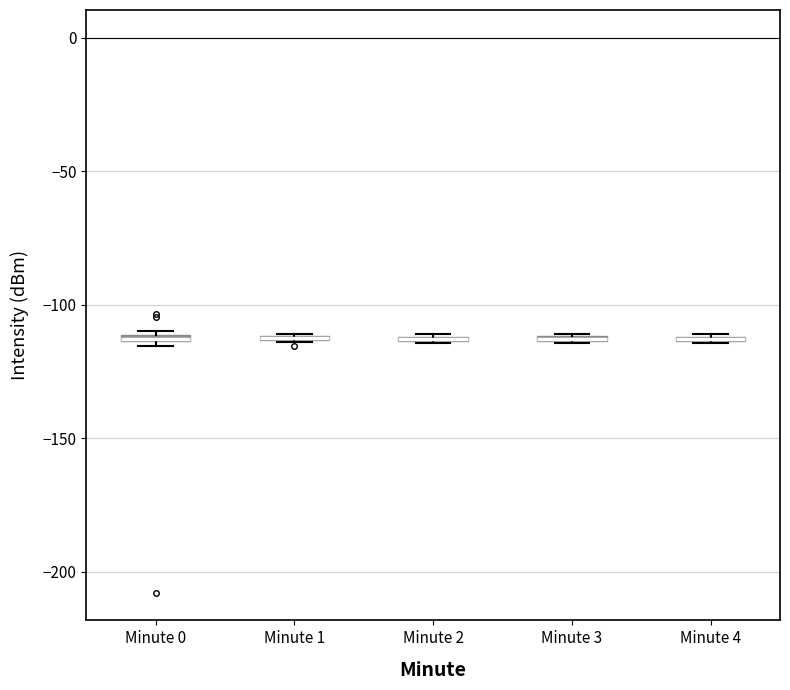

Where is the lower edge of the box for Minute 3 on the y-axis? The values are not printed on the chart, so give them approximately, as read against the axis.

-115